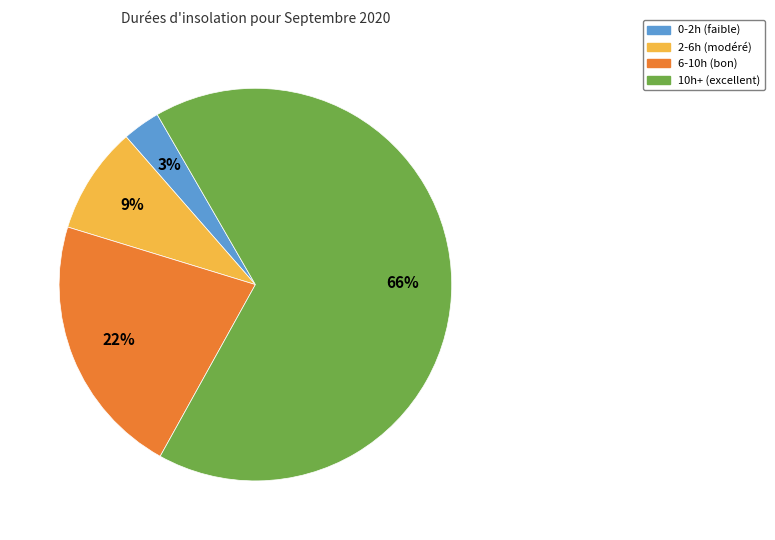

Does any single category account for the majority?

Yes